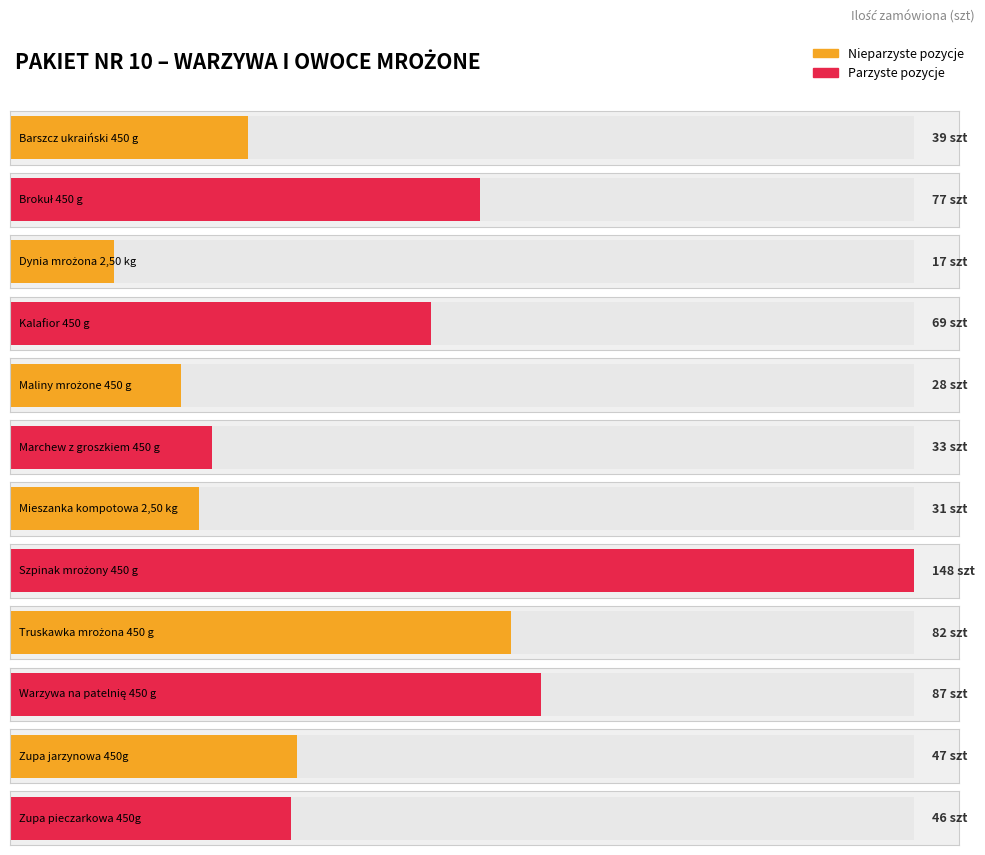

What position from the right is Maliny mrożone 450 g?

8